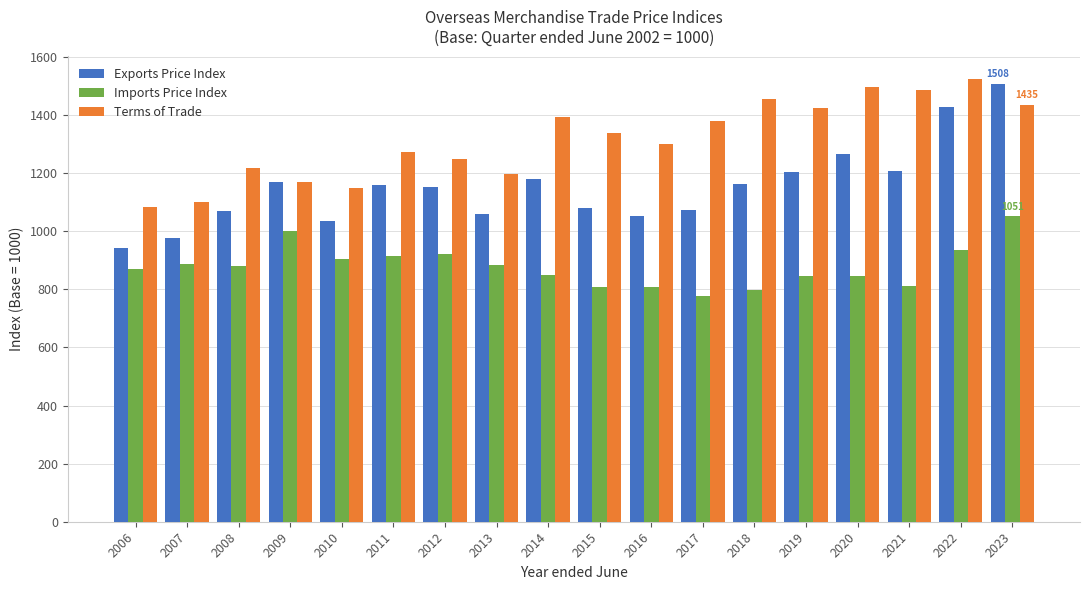

How many bars are there in each group?

3